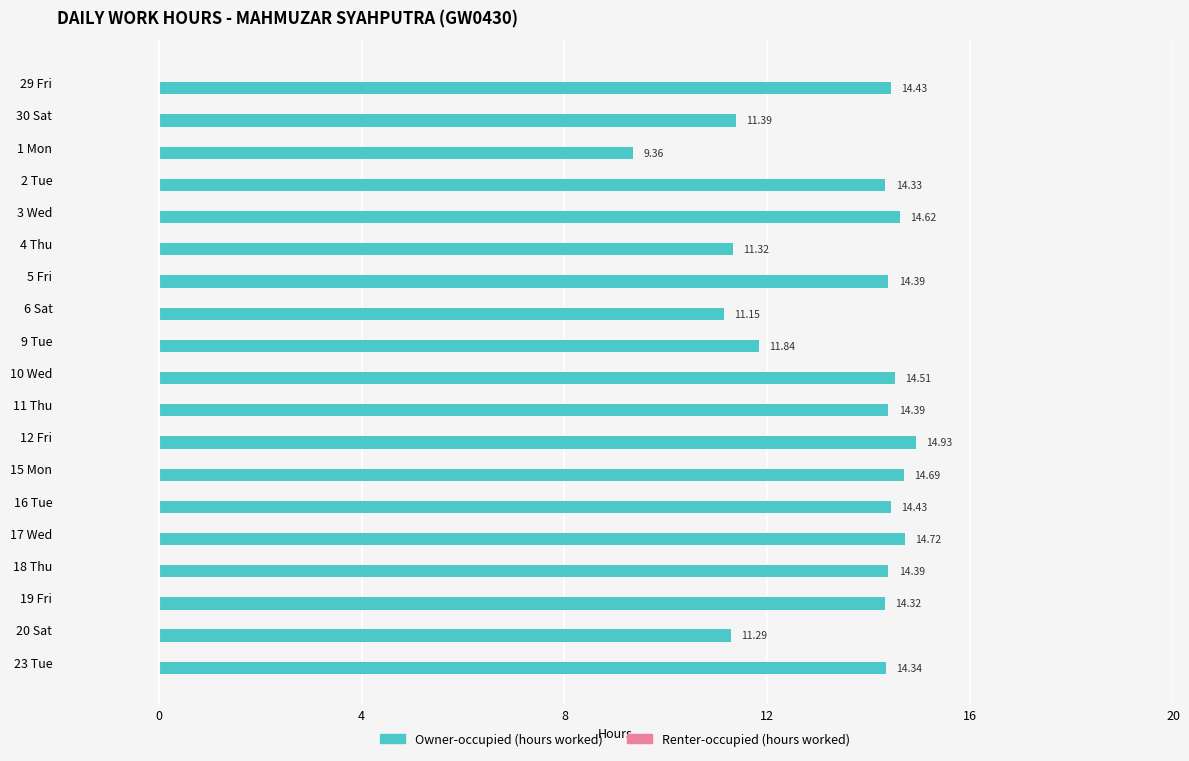

Between 18 Thu and 17 Wed, which is larger?

17 Wed